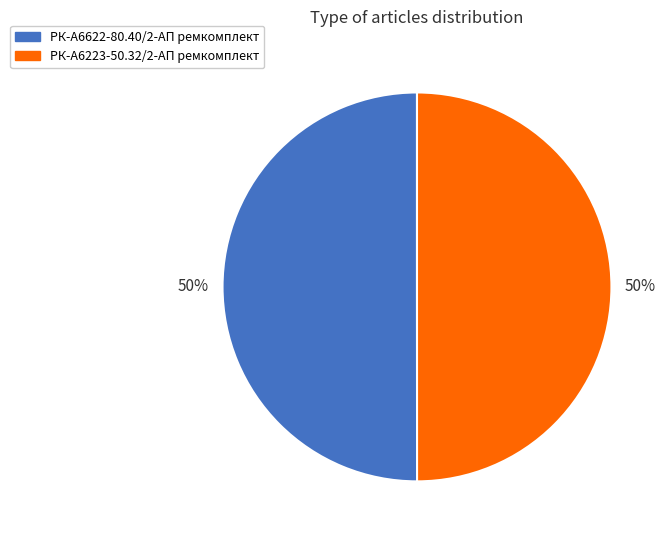

To the nearest percent, what is the average slice percentage?

50%